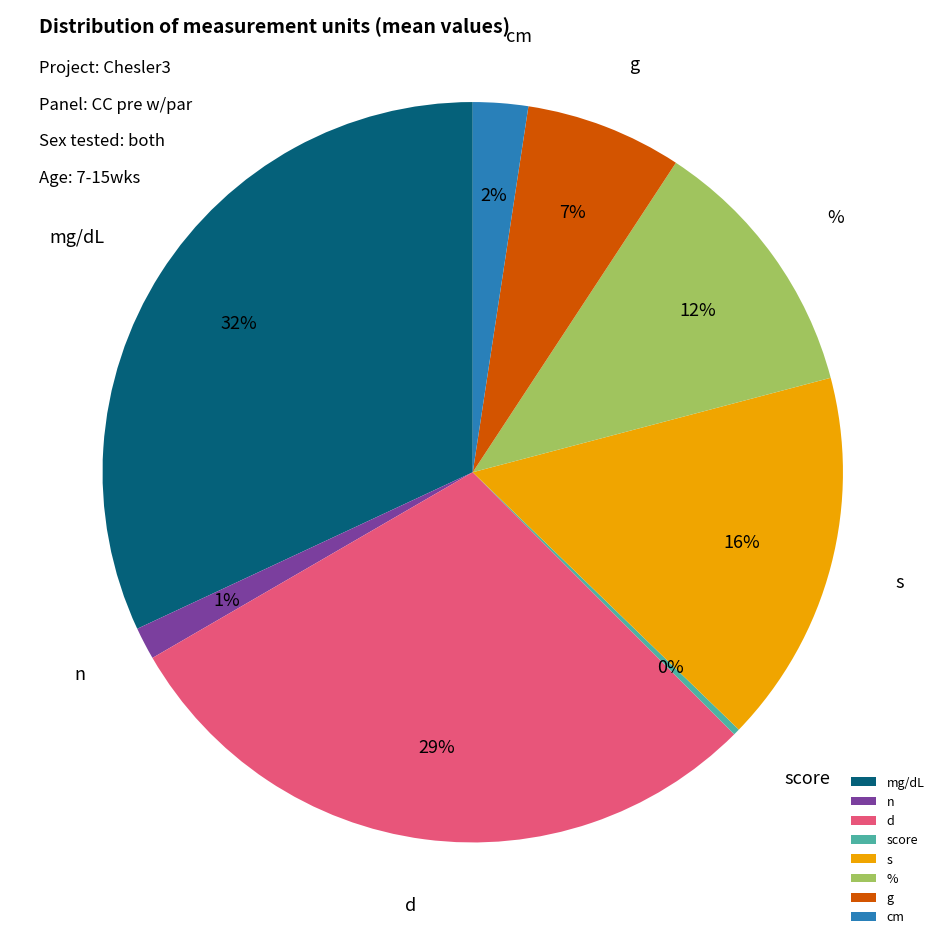

Which slice is the smallest?

score